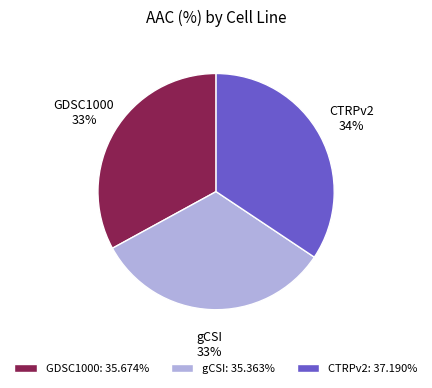

Approximately how many times larger is the value at gCSI compared to GDSC1000?

1.0